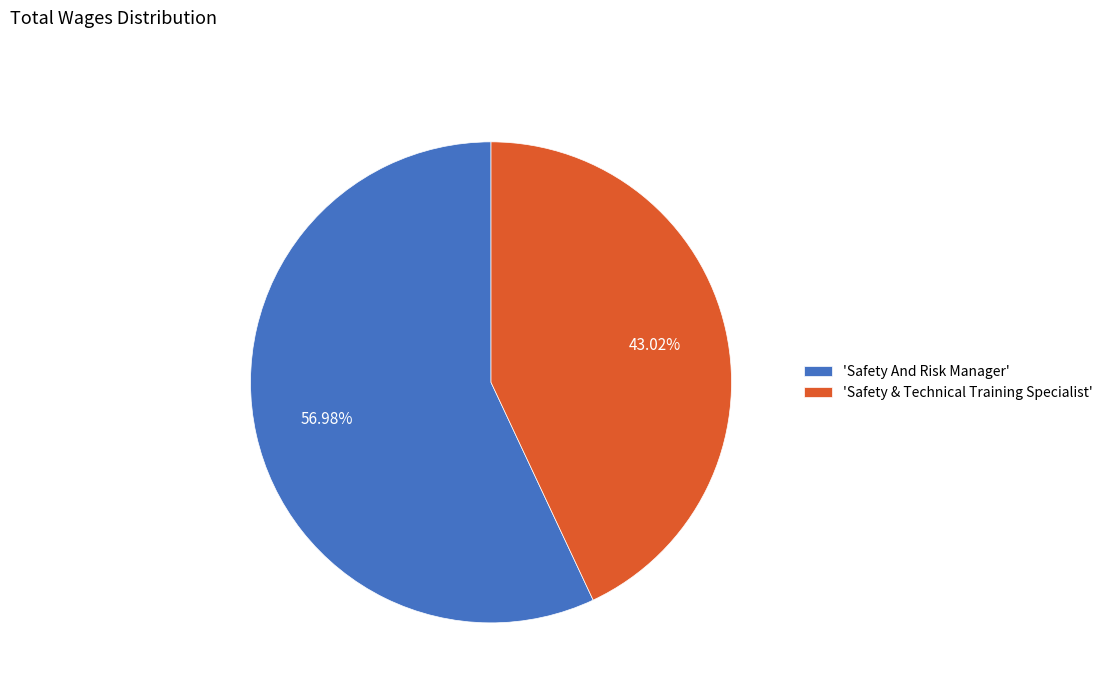

Between 'Safety & Technical Training Specialist' and 'Safety And Risk Manager', which is larger?

'Safety And Risk Manager'